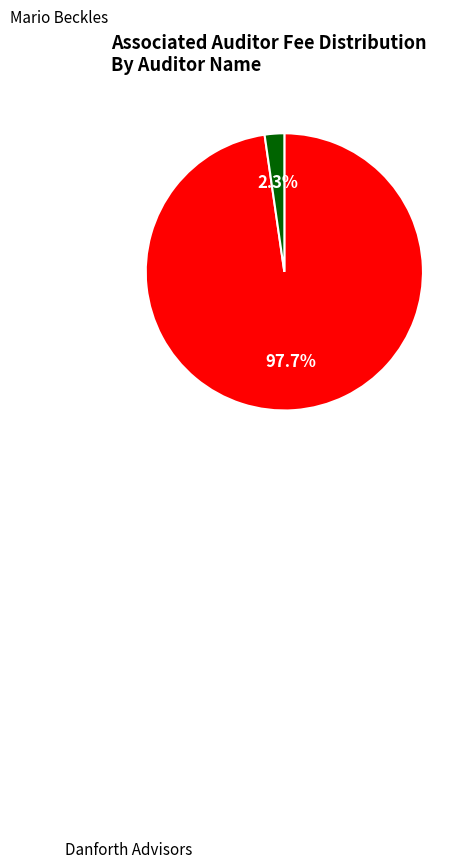

Count the number of slices in the pie.

2